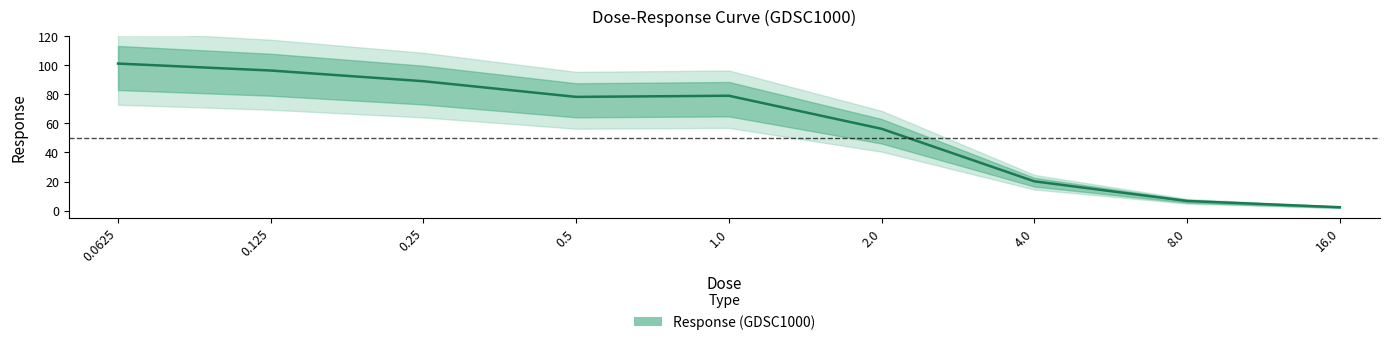

Rank the categories by value from lowest to highest.

16.0, 8.0, 4.0, 2.0, 0.5, 1.0, 0.25, 0.125, 0.0625